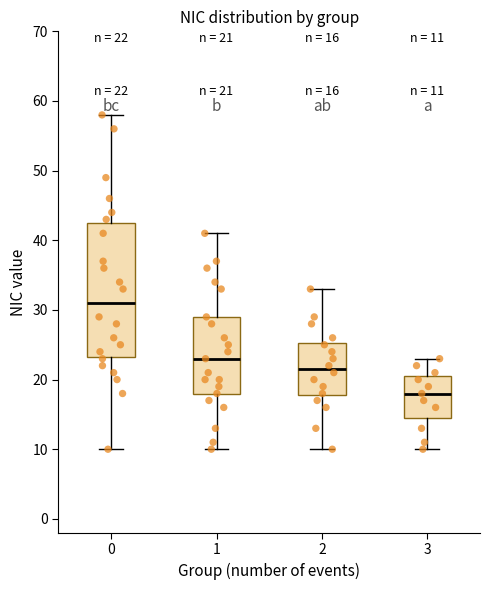

Which box's median line is the highest?

0